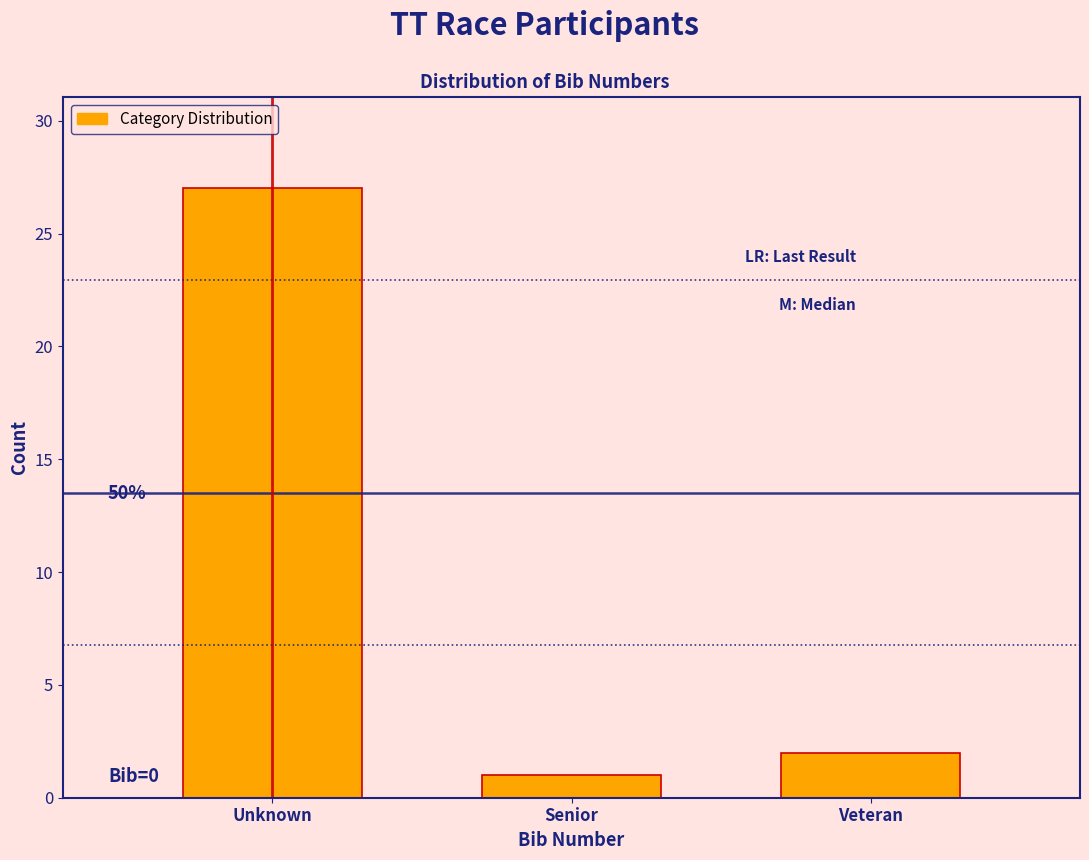

Reading right to left, transcribe all the data shown in this chart.

Veteran=2	Senior=1	Unknown=27